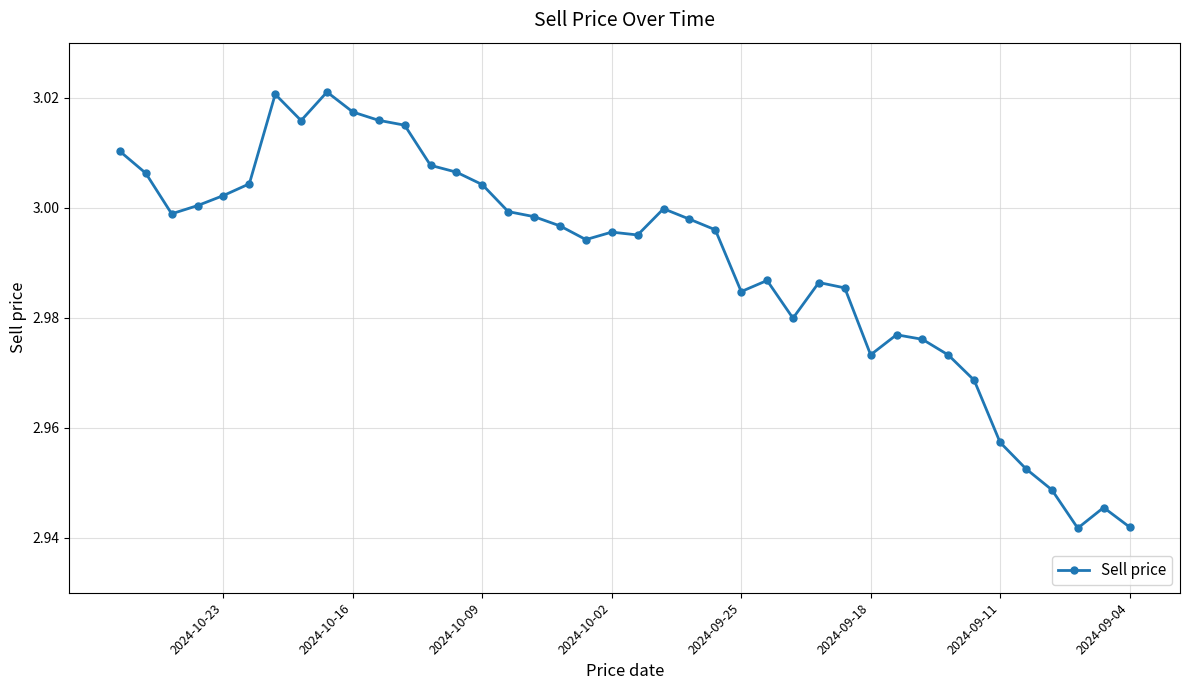

What is the sum of all values?

119.6